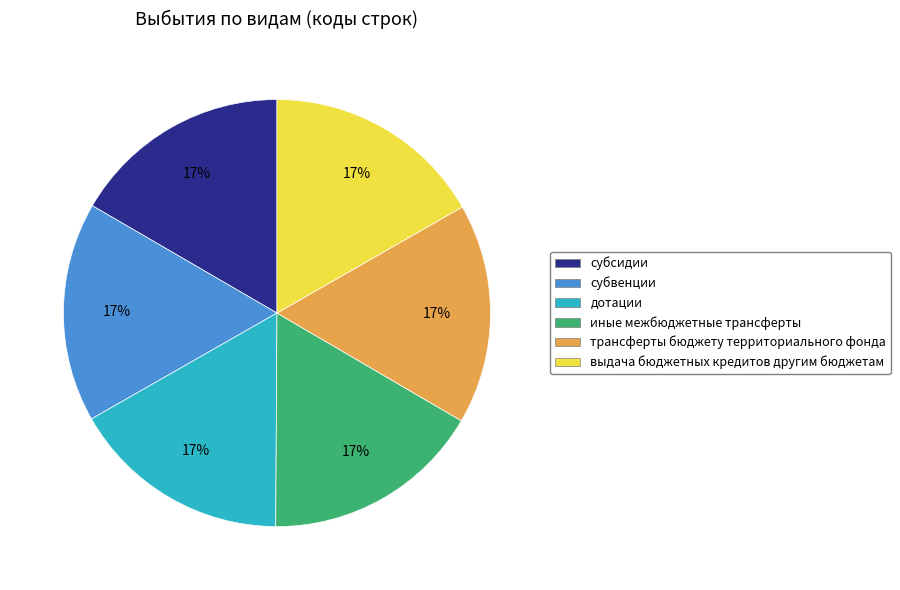

Is it true that субсидии is 17% of the pie?

True